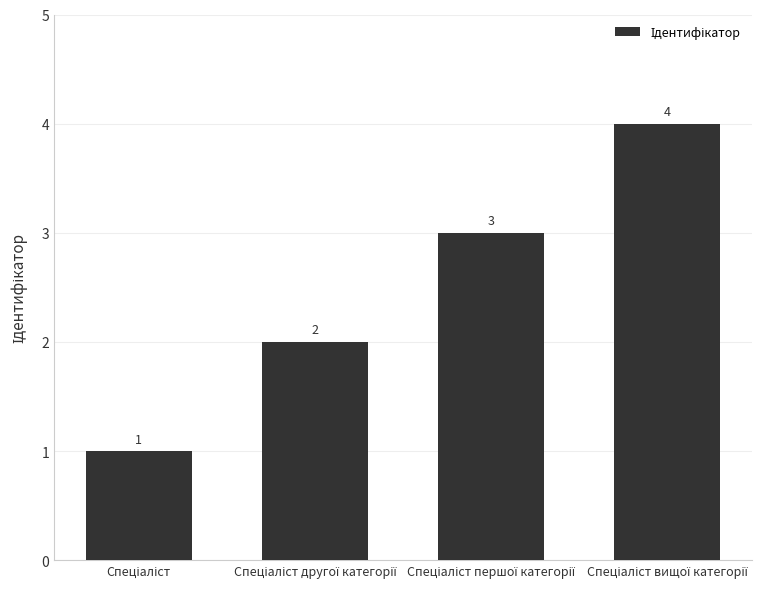

What is the difference between the second highest and minimum values?

2